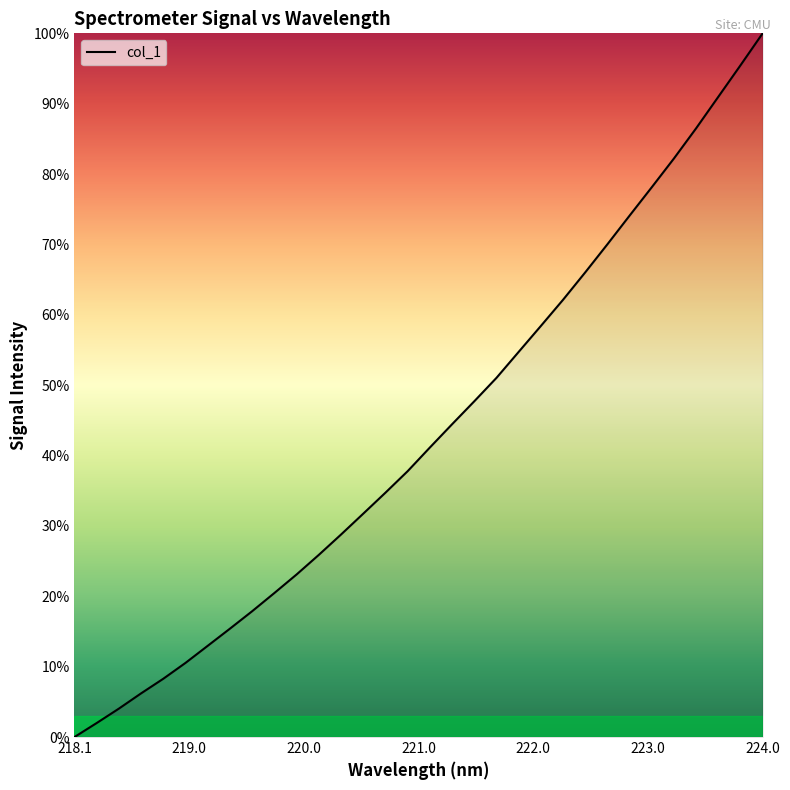

Which label corresponds to the smallest value in the chart?

218.1